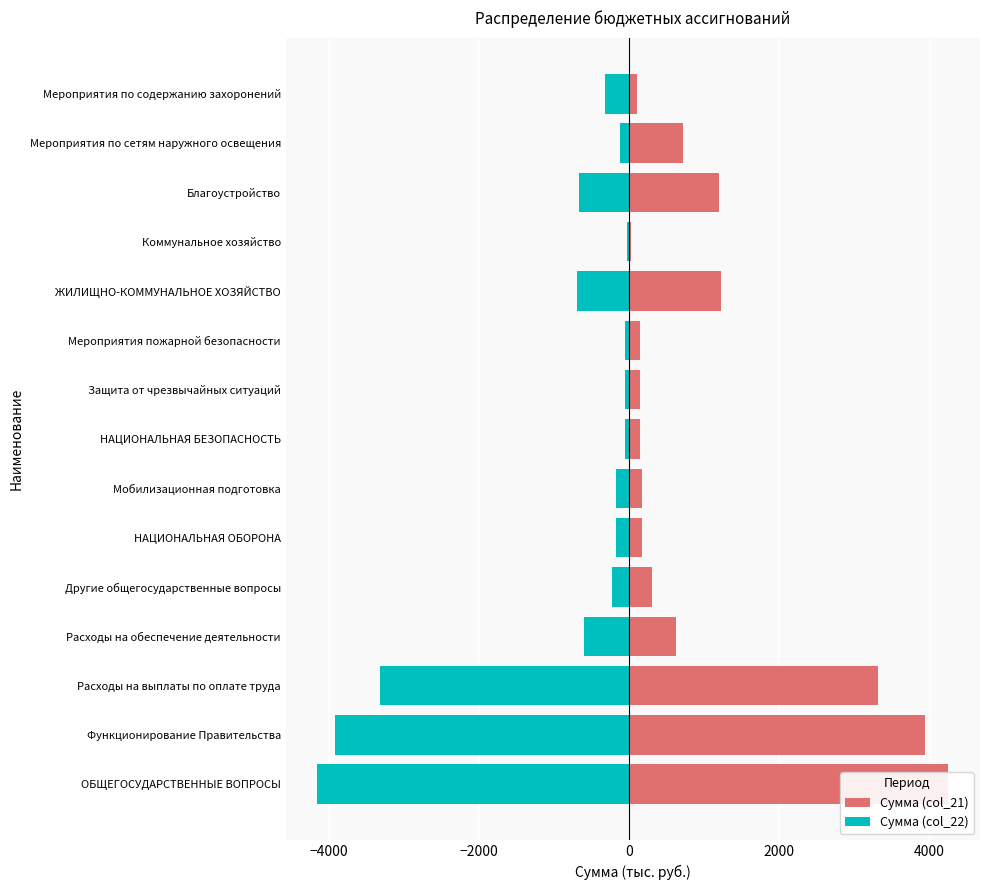

What is the maximum value shown in the chart?

4250.9